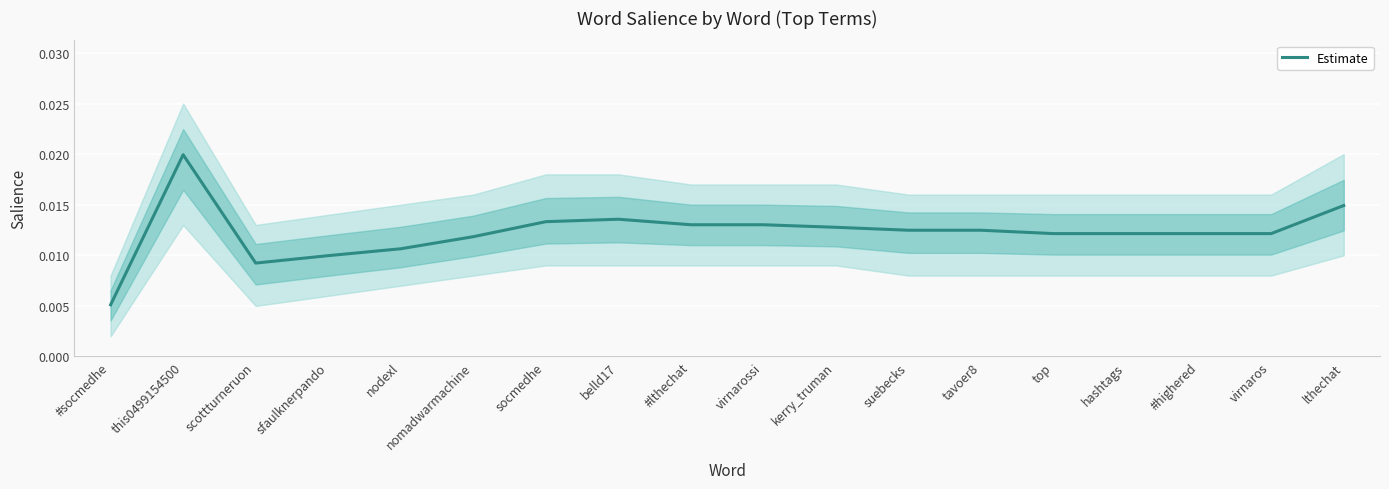

Which category has the lowest value in the Estimate series?

#socmedhe